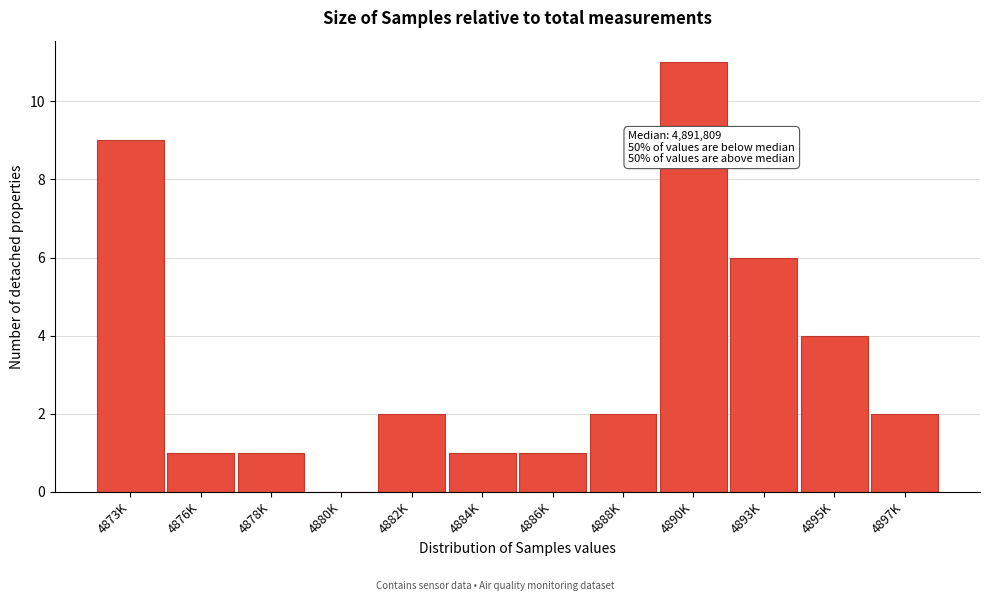

Reading left to right, extract all data points from this chart.

4873K=9	4876K=1	4878K=1	4880K=0	4882K=2	4884K=1	4886K=1	4888K=2	4890K=11	4893K=6	4895K=4	4897K=2